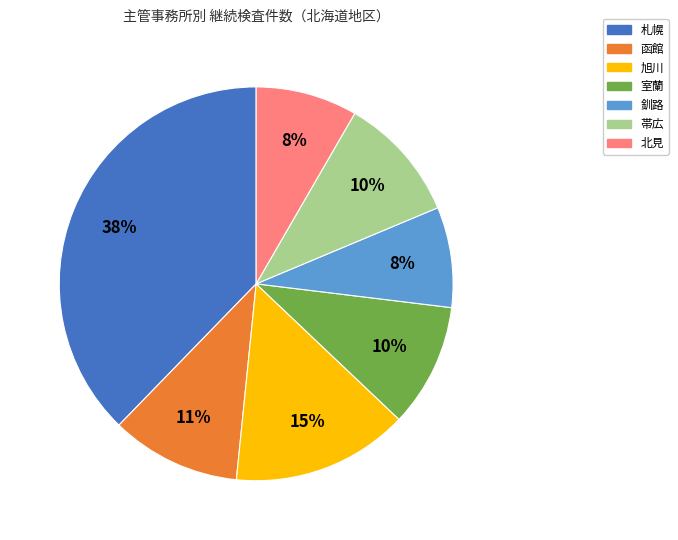

Which category has the biggest portion of the pie?

札幌